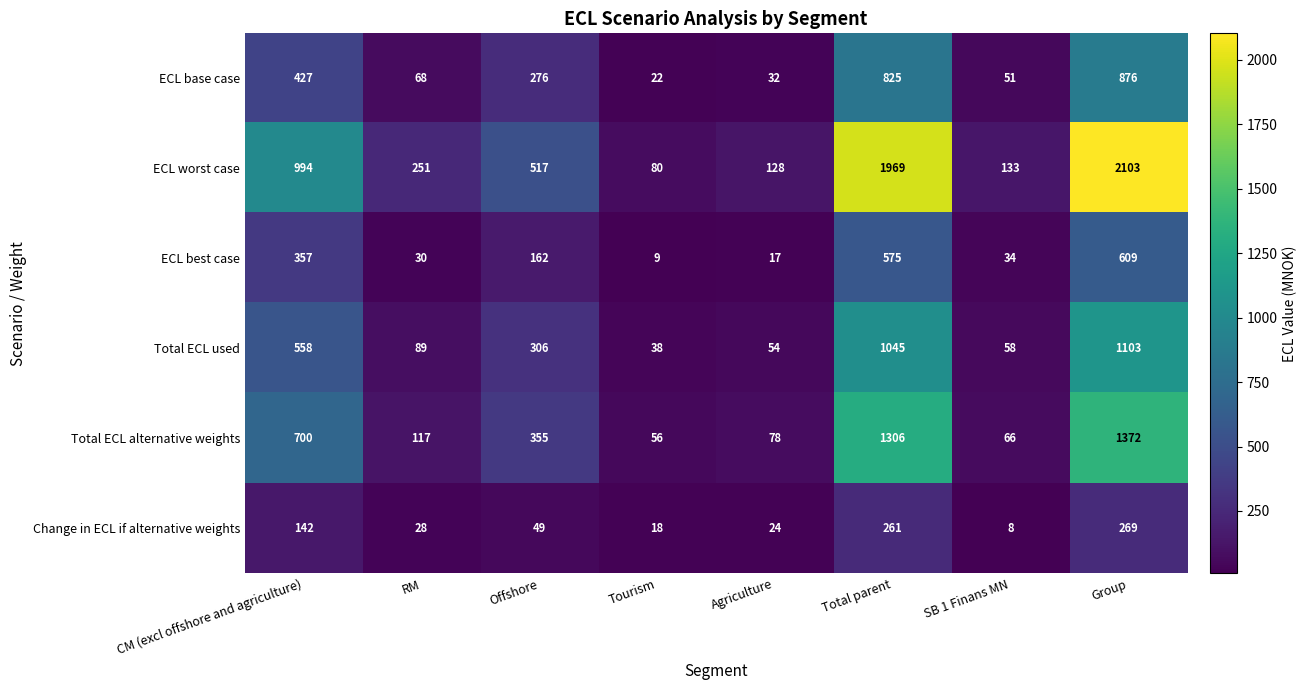

Is it true that Total ECL used equals 89 at RM?

True